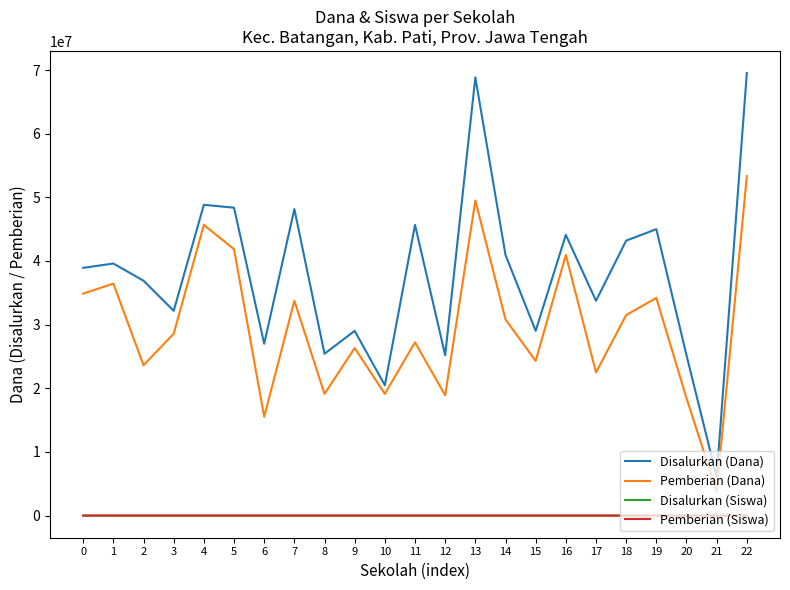

What is the total value across all series at 4?

94500236